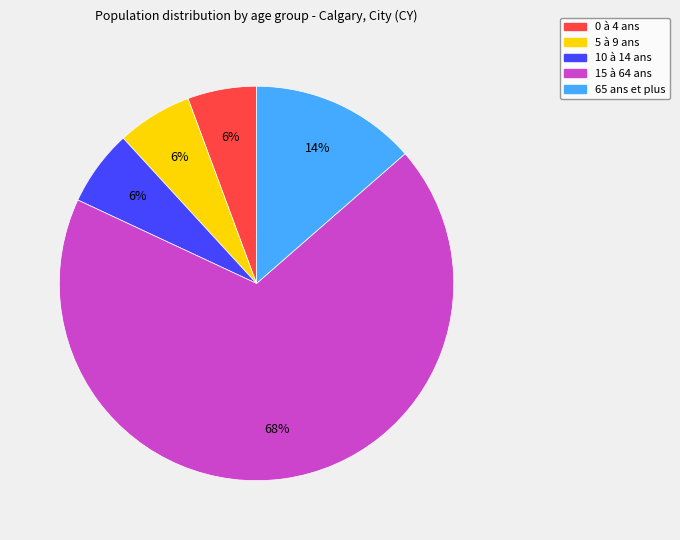

What is the largest slice in the pie chart?

15 à 64 ans